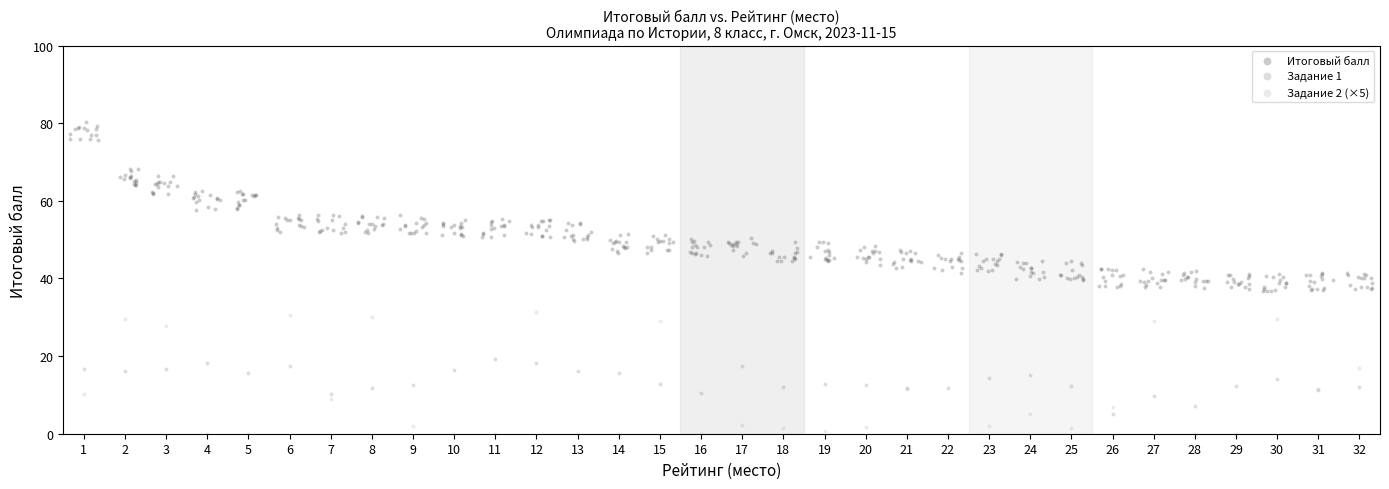

Which series has the widest spread of Y values?

Итоговый балл